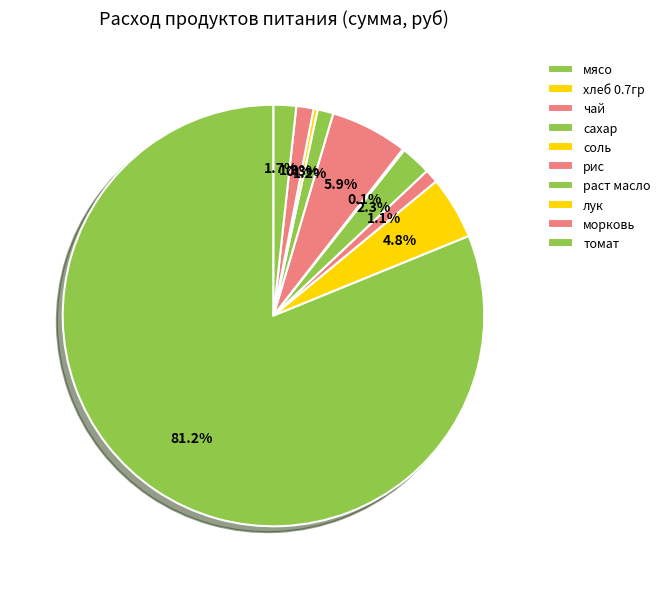

Rank the categories by value from highest to lowest.

мясо, рис, хлеб 0.7гр, сахар, томат, морковь, раст масло, чай, лук, соль